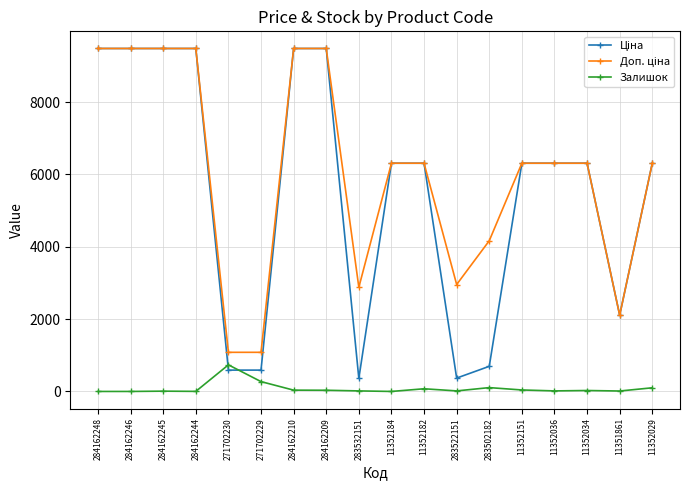

The Доп. ціна series shows 2108.0 at 11351861. True or false?

True